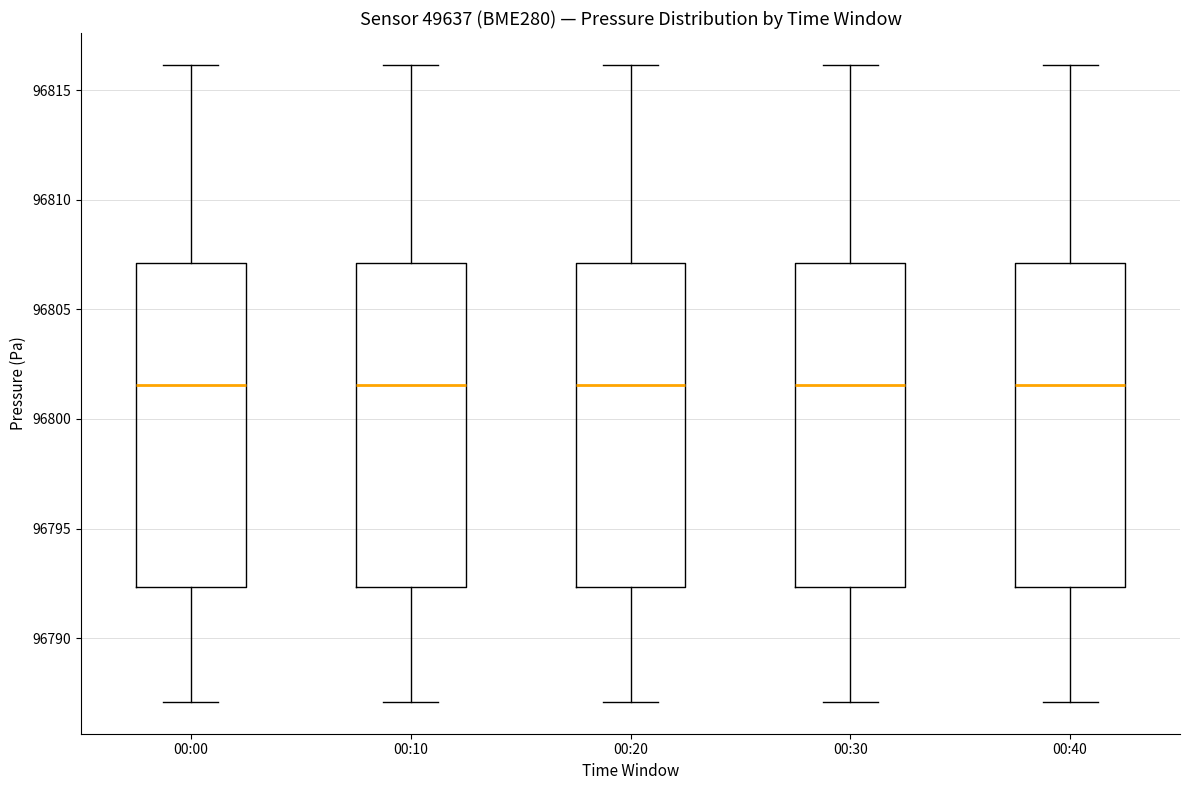

Reading left to right, transcribe this box plot: for each box, give where its median line is, the range the box spans, and where its two whiskers end, as read against the y-axis. The values are not printed on the chart, so give them approximately, as read against the axis.

00:00: median 96801.5, box 96792.5 to 96807.0, whiskers 96787.0 to 96816.0
00:10: median 96801.5, box 96792.5 to 96807.0, whiskers 96787.0 to 96816.0
00:20: median 96801.5, box 96792.5 to 96807.0, whiskers 96787.0 to 96816.0
00:30: median 96801.5, box 96792.5 to 96807.0, whiskers 96787.0 to 96816.0
00:40: median 96801.5, box 96792.5 to 96807.0, whiskers 96787.0 to 96816.0